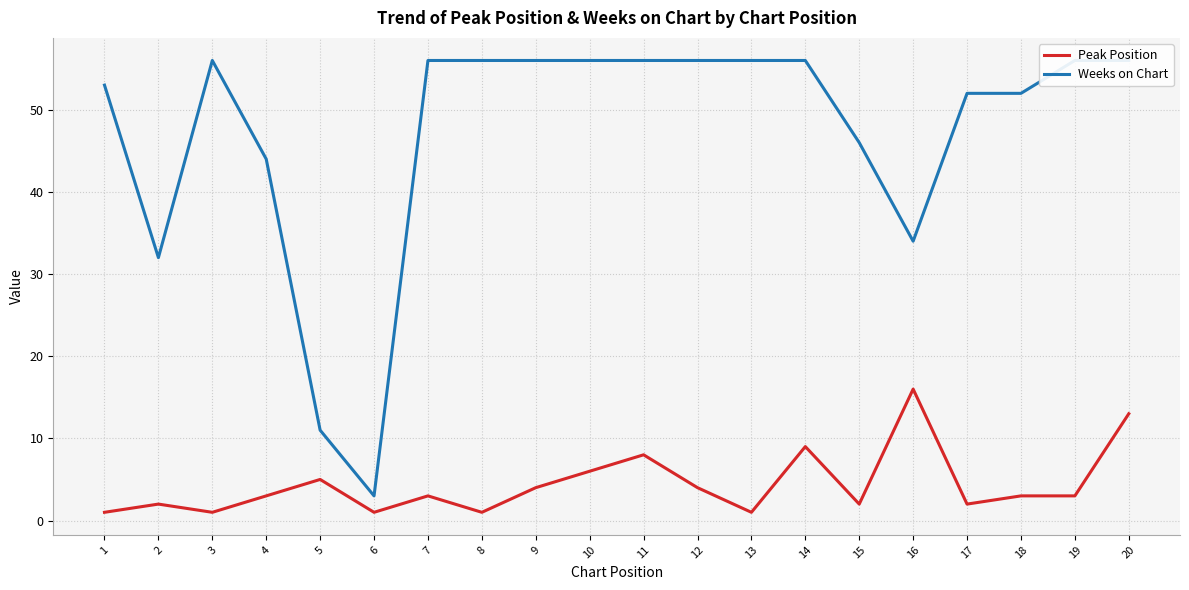

At 11, list the series in order from largest to smallest.

Weeks on Chart, Peak Position